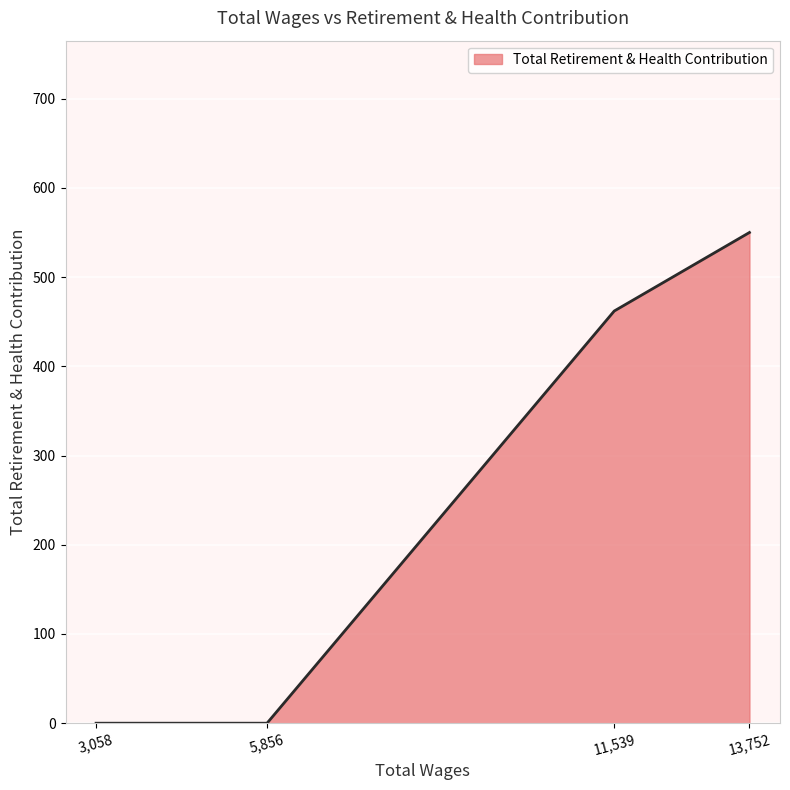

What is the difference between the values at 13,752 and 3,058?

550